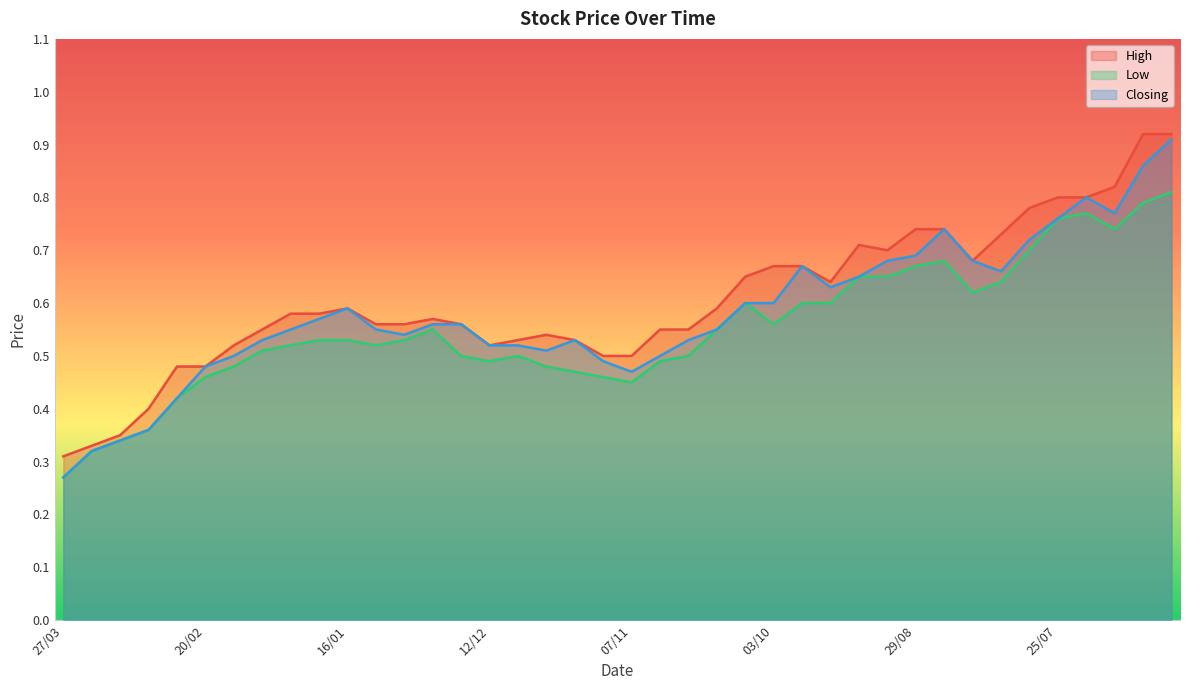

How many interior local valleys does the High series have?

4